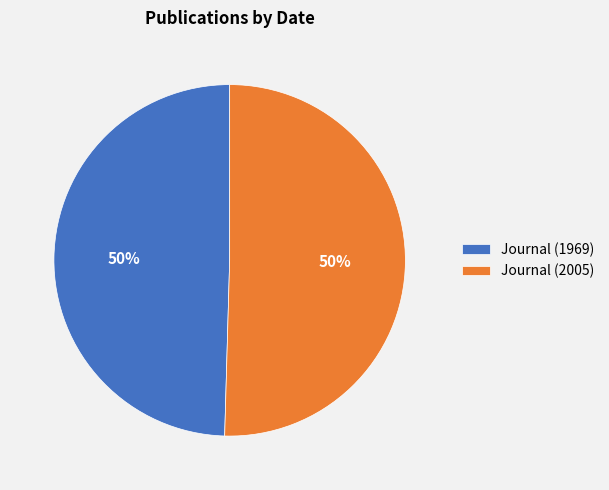

True or false: Journal (1969) accounts for 55% of the total.

False